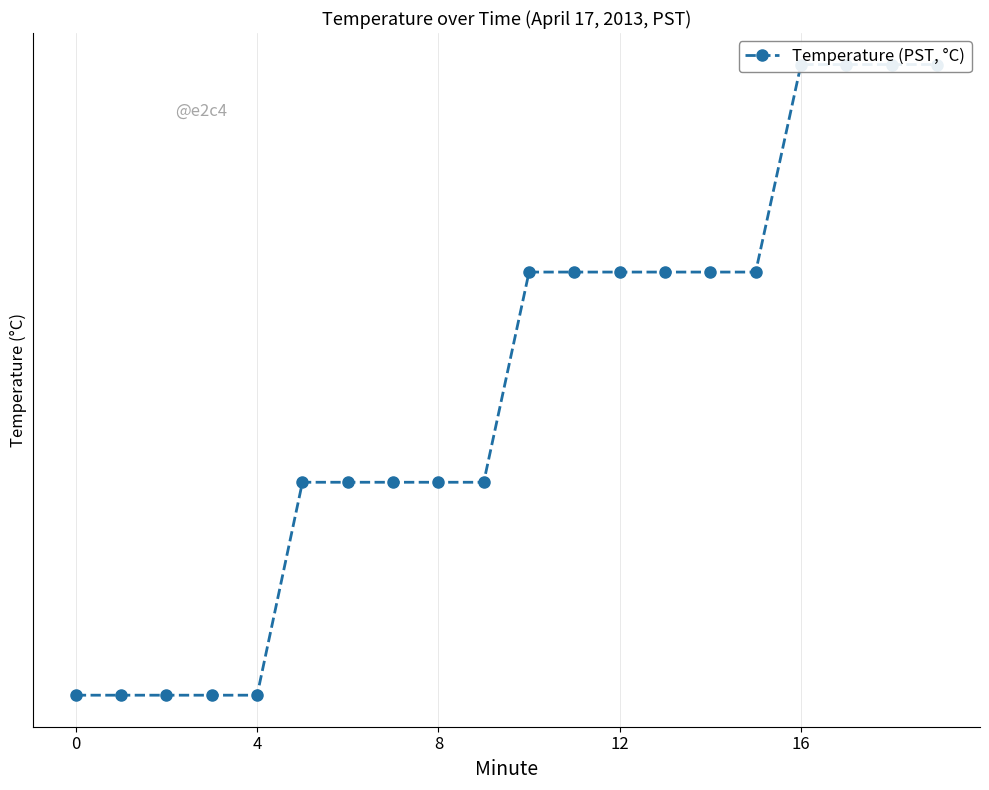

Reading left to right, extract all data points from this chart.

7.6	7.6	7.6	7.6	7.6	7.7	7.7	7.7	7.7	7.7	7.8	7.8	7.8	7.8	7.8	7.8	7.9	7.9	7.9	7.9